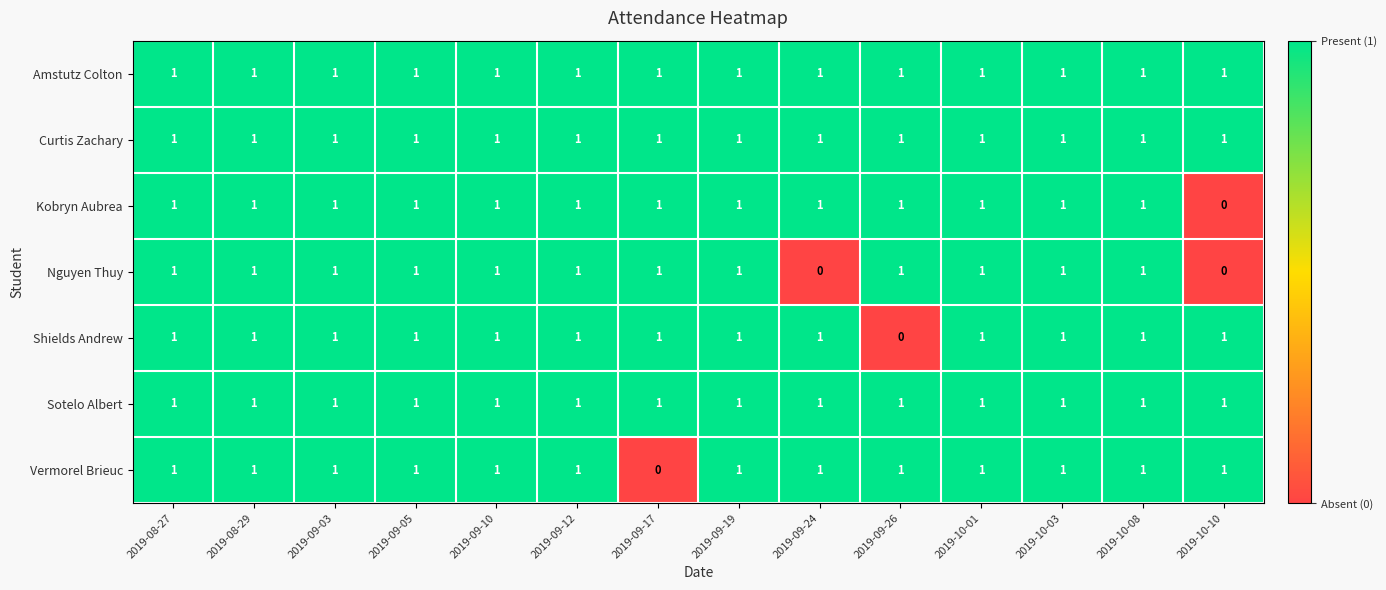

At how many categories does at least one series exceed 0?

14